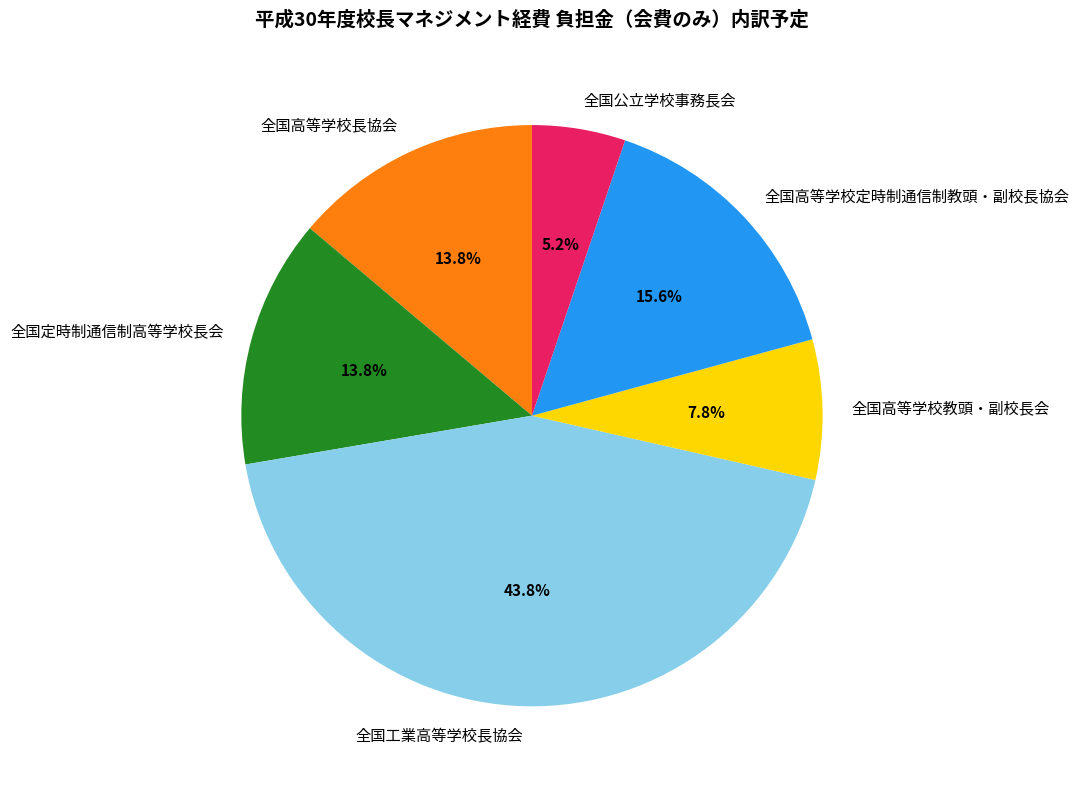

What percentage is the 全国定時制通信制高等学校長会 slice, to the nearest percent?

14%